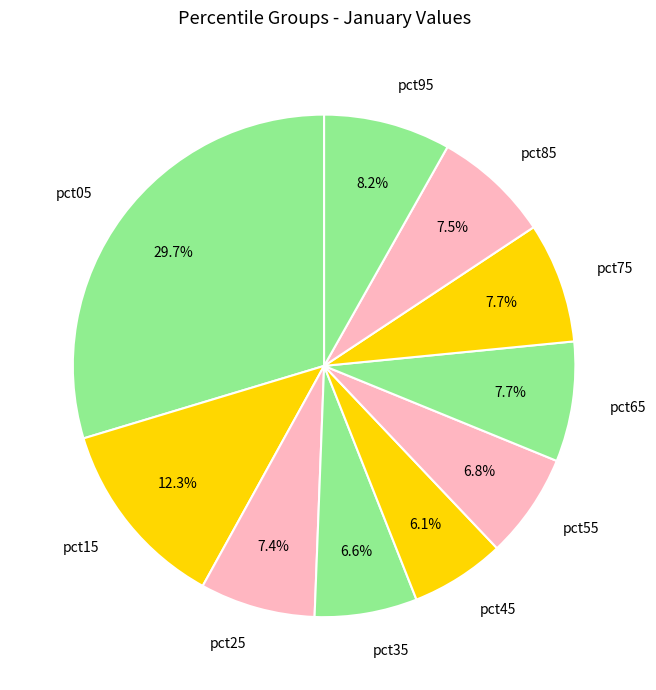

How many segments does this pie chart have?

10